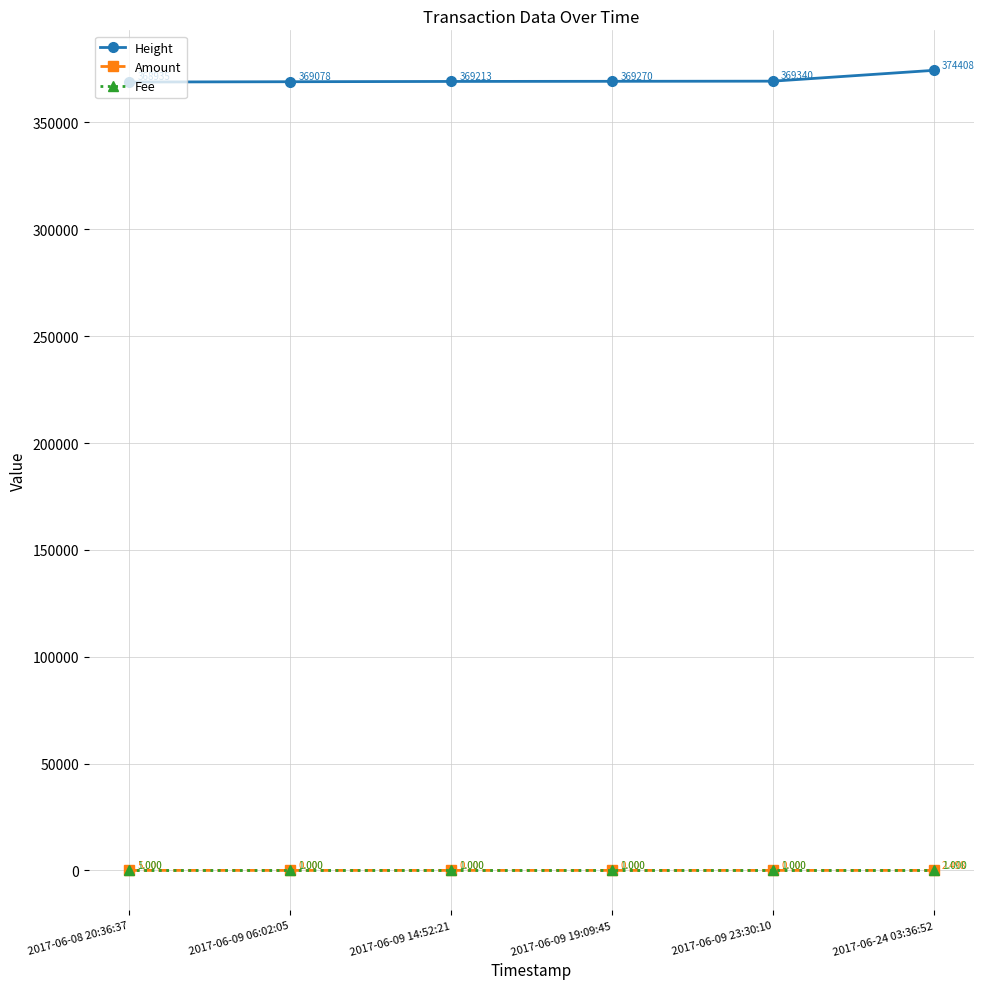

How many lines are shown in the chart?

3